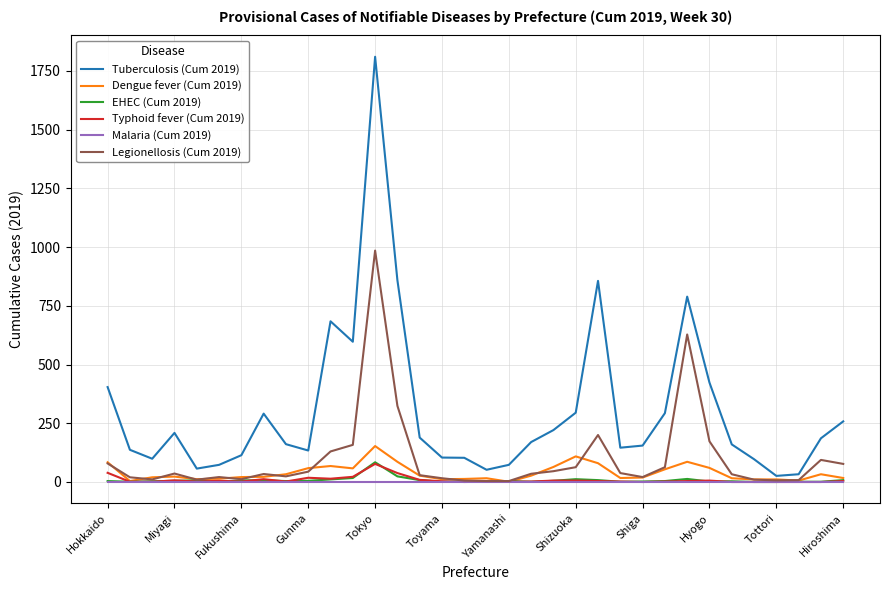

Which series has the largest range (max minus min)?

Tuberculosis (Cum 2019)